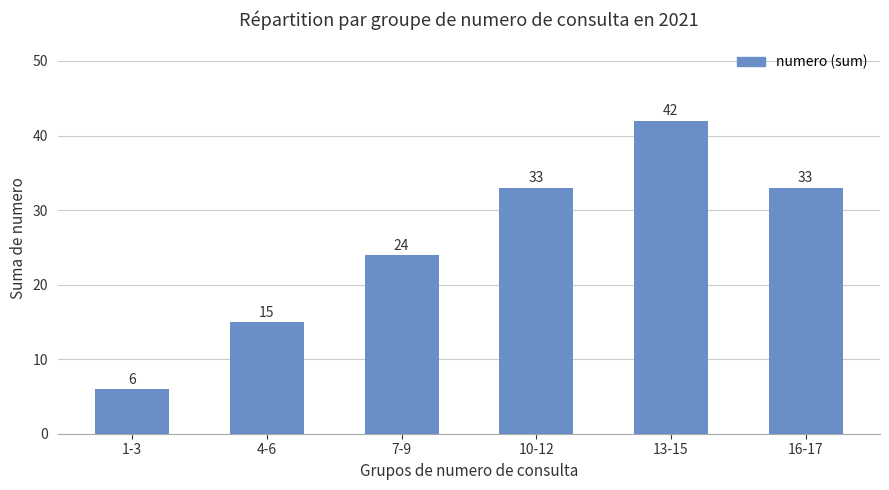

What is the value of the 6th bar from the left?

33